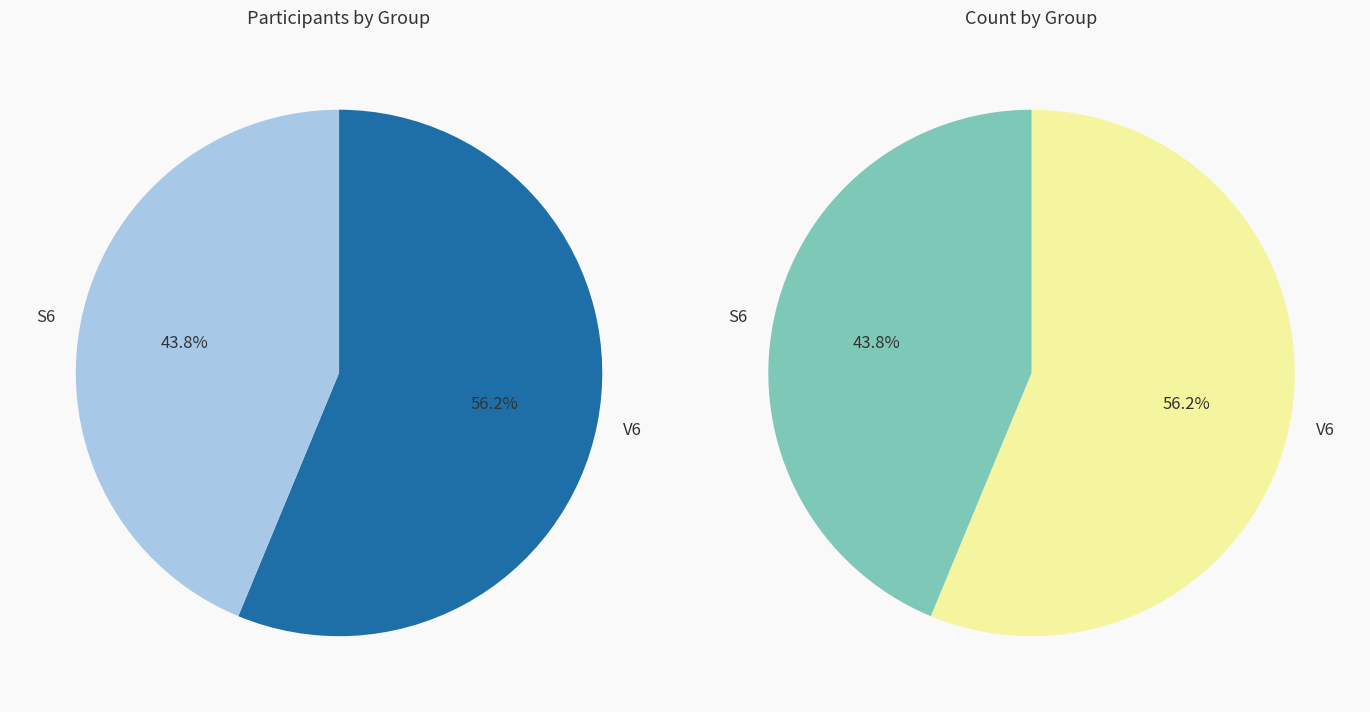

Which slice is the smallest?

S6